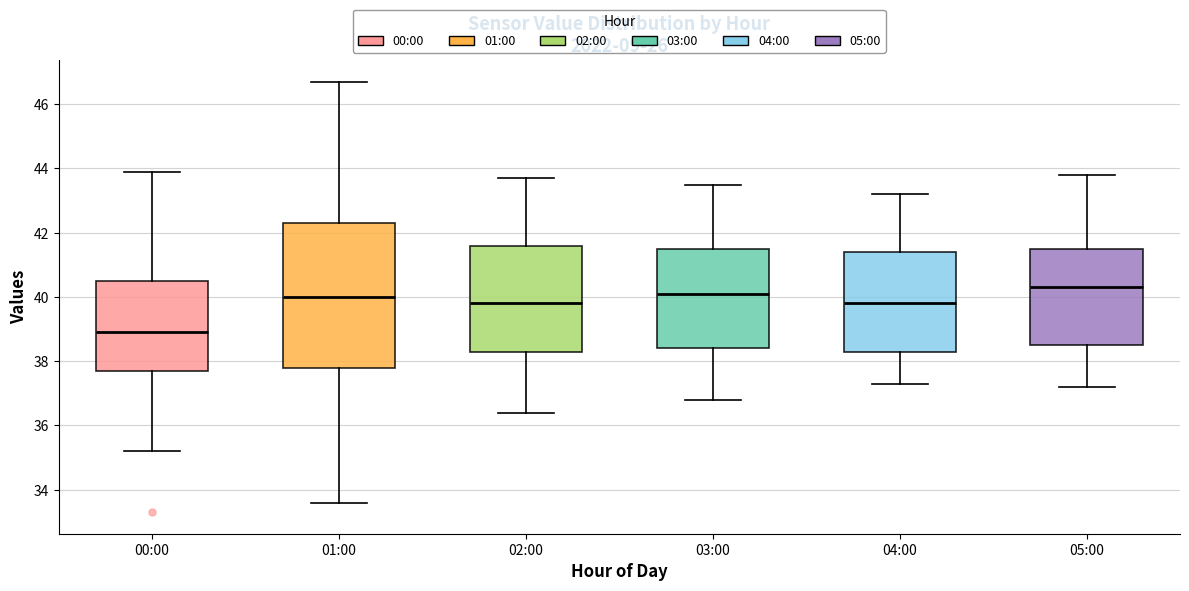

Which box is the tallest, from its lower edge to its upper edge?

01:00